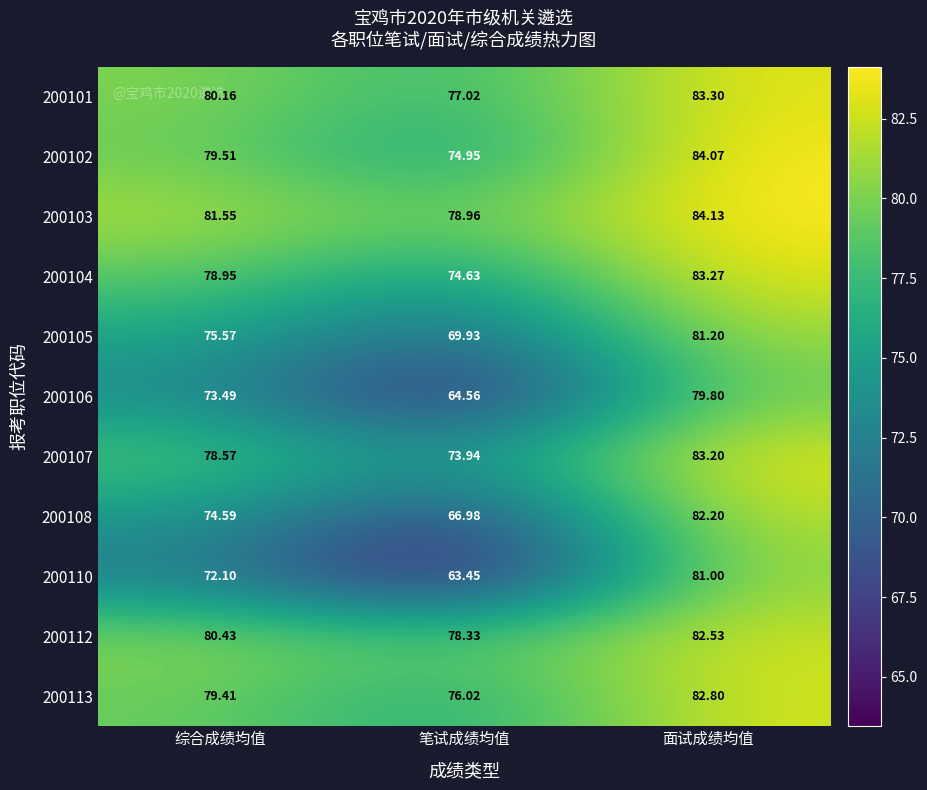

How many categories are shown in the chart?

3